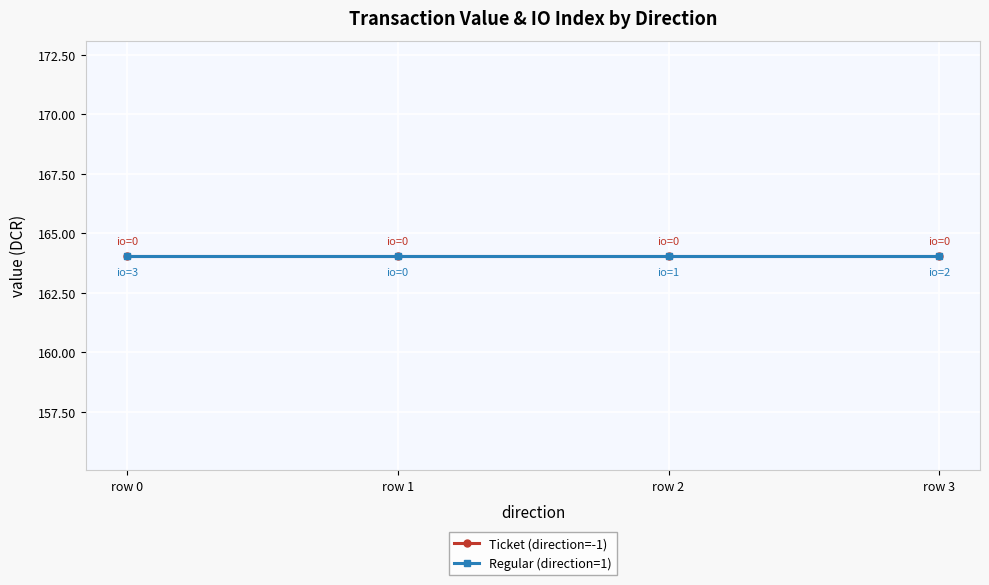

Which has a higher value, -1 or -1?

-1